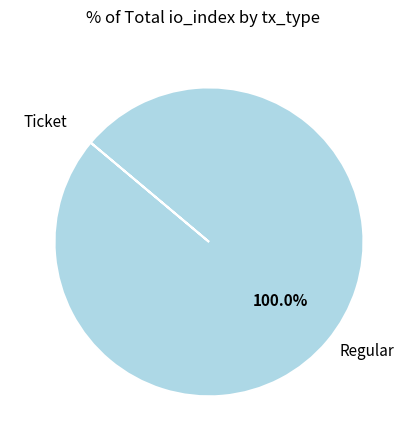

Which category accounts for the majority?

Regular